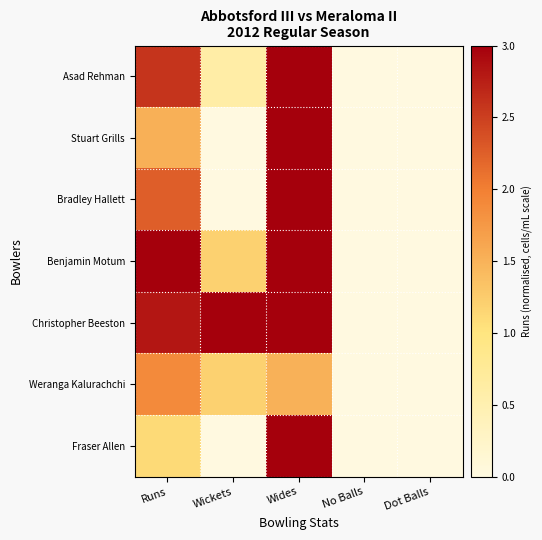

Which series has the largest total across all categories?

Christopher Beeston